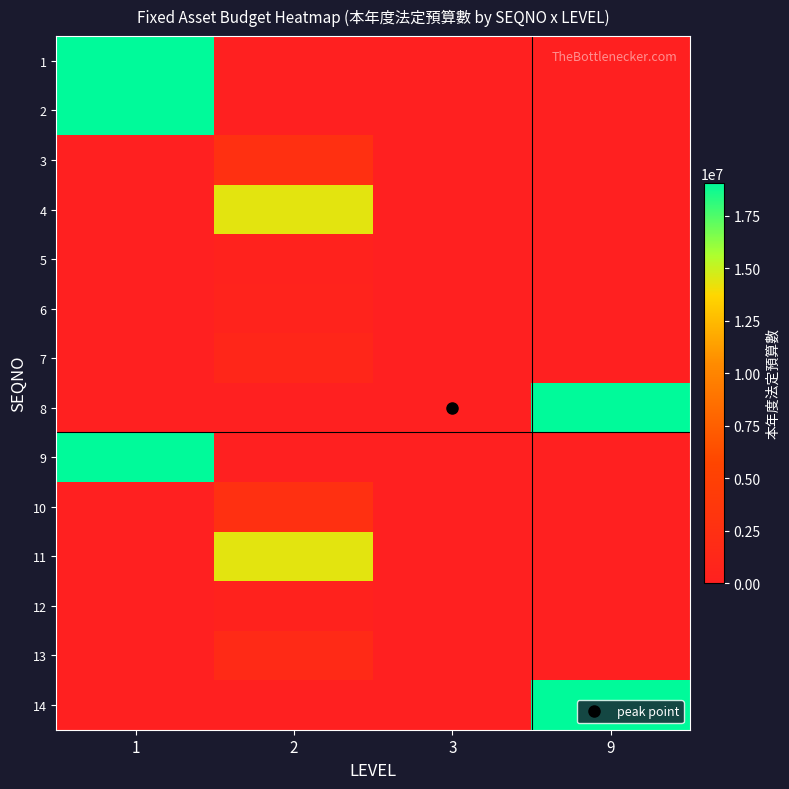

At which category does the chart reach its peak across all series?

1